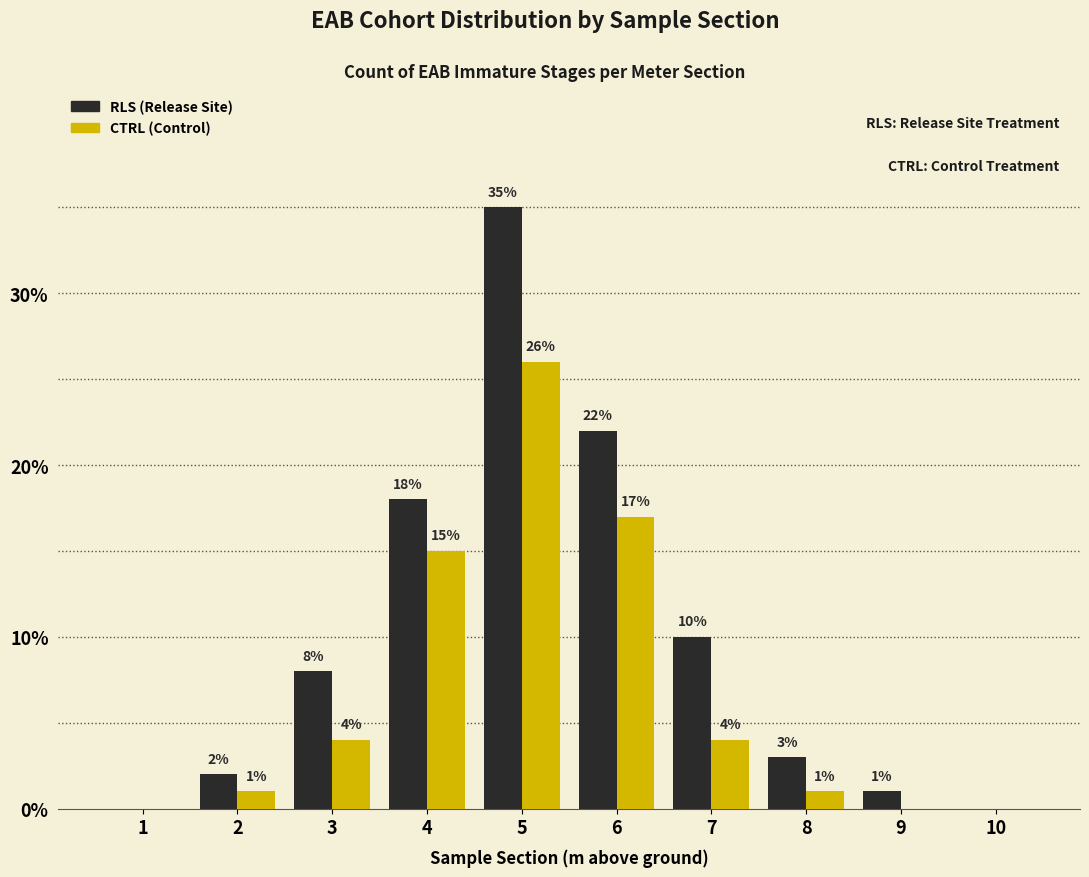

What is the difference between the RLS (Release Site) values at 7 and 6?

12